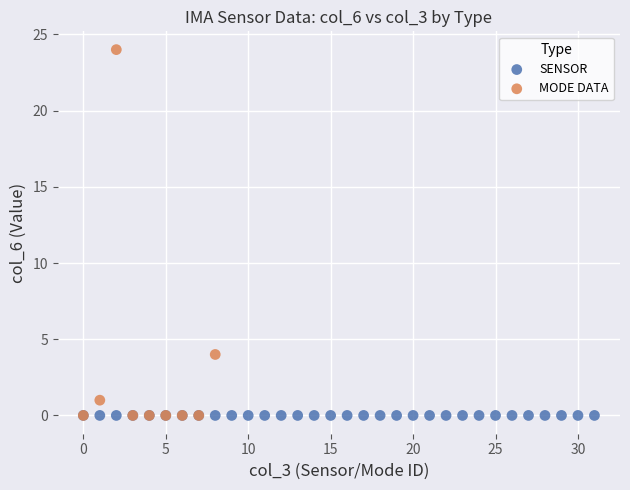

Which series contains the highest Y value?

MODE DATA